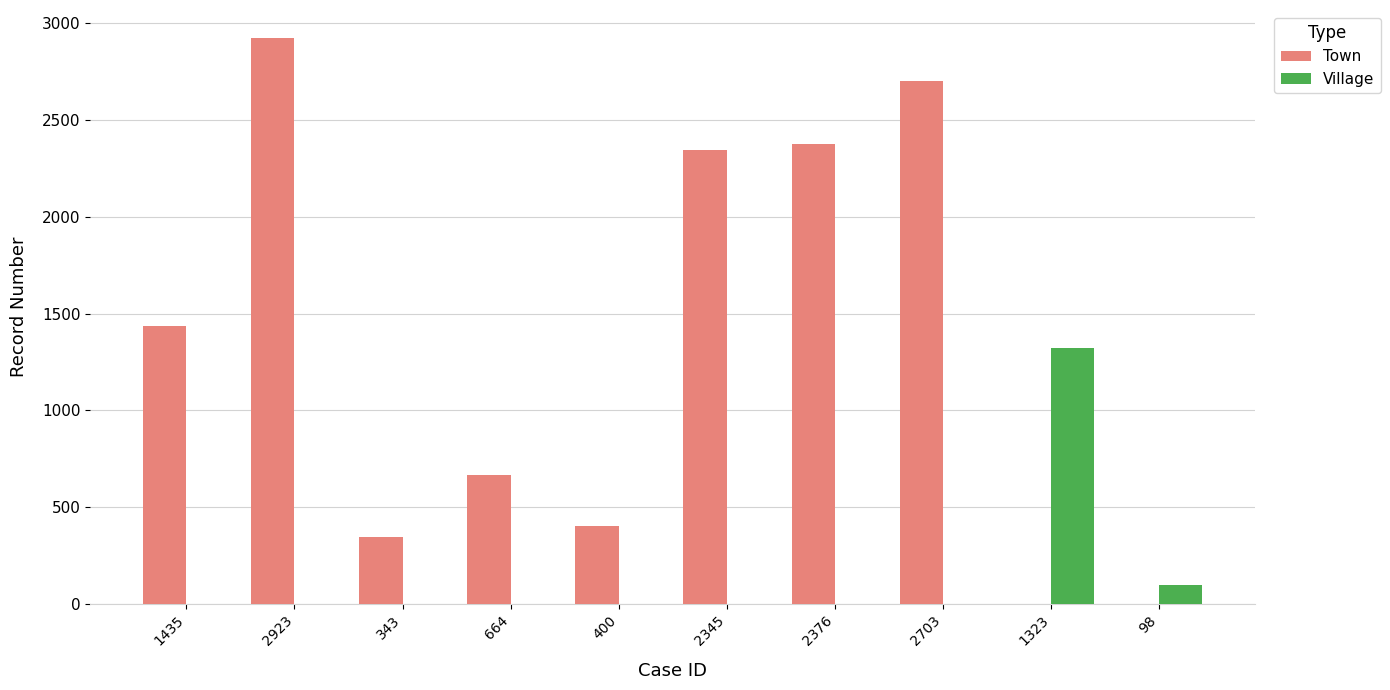

Are the bars grouped side by side (vs. stacked)?

Yes